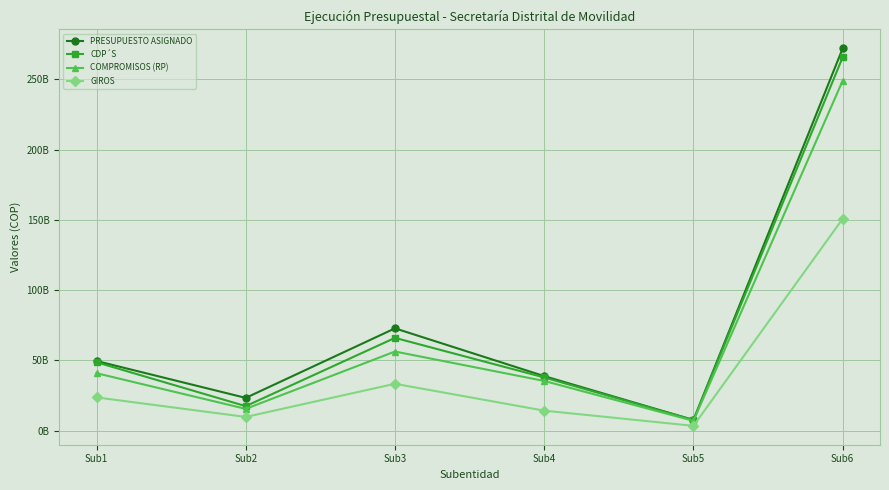

At which label is GIROS closest to 77042920034?

Sub3